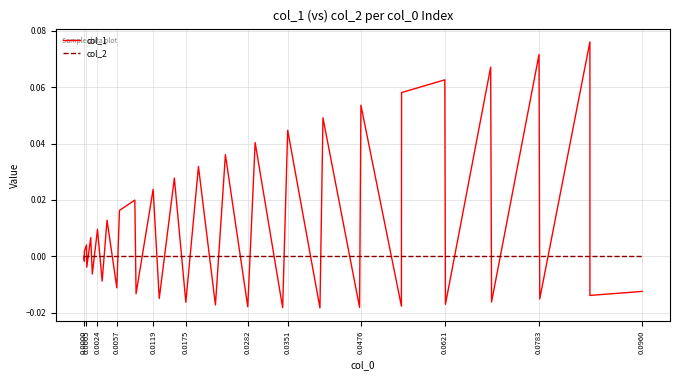

How many lines are shown in the chart?

2